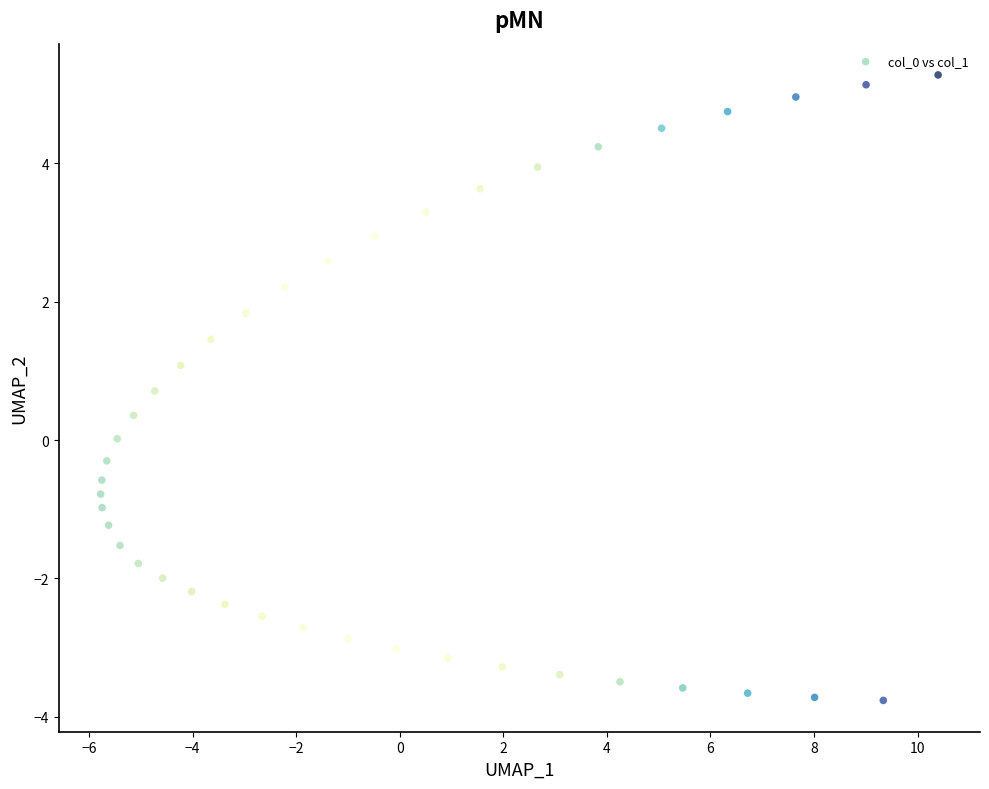

What is the range of Y values (max minus min)?

9.0